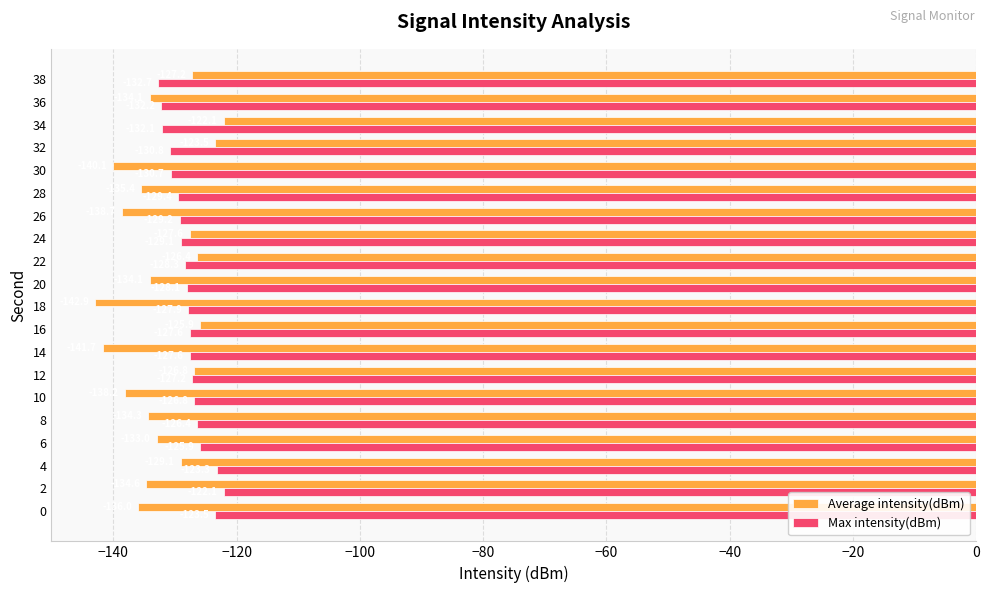

What is the maximum value shown in the chart?

-122.1